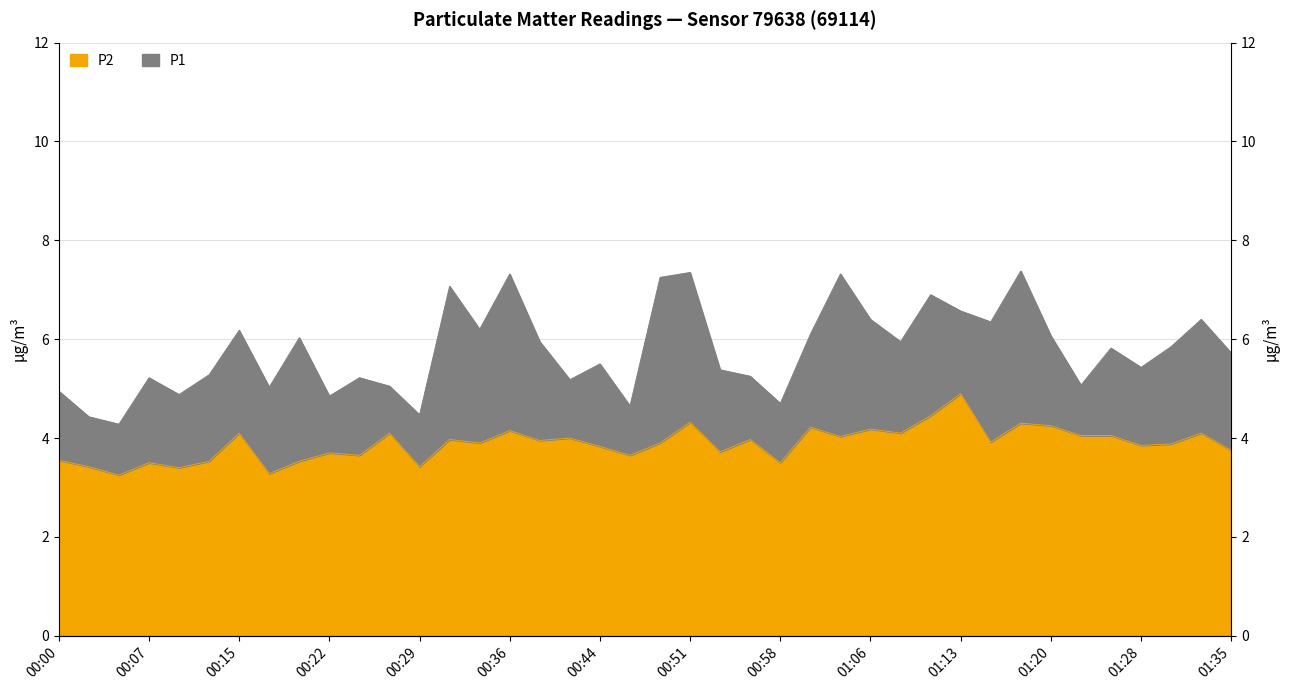

True or false: P2 and P1 cross at least once.

False